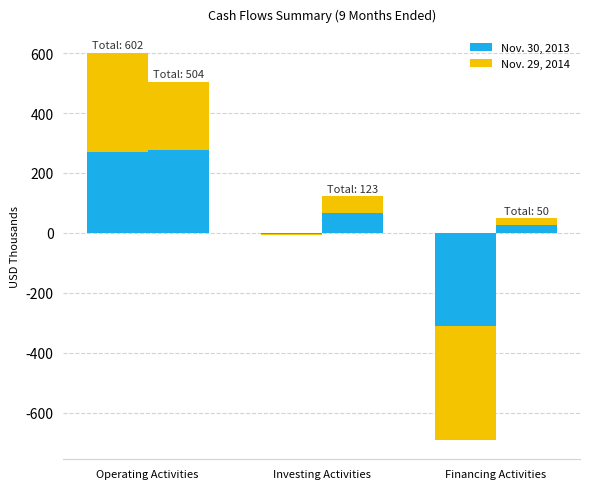

What is the difference between the second highest and minimum values in the 2013 upper series?

376.9